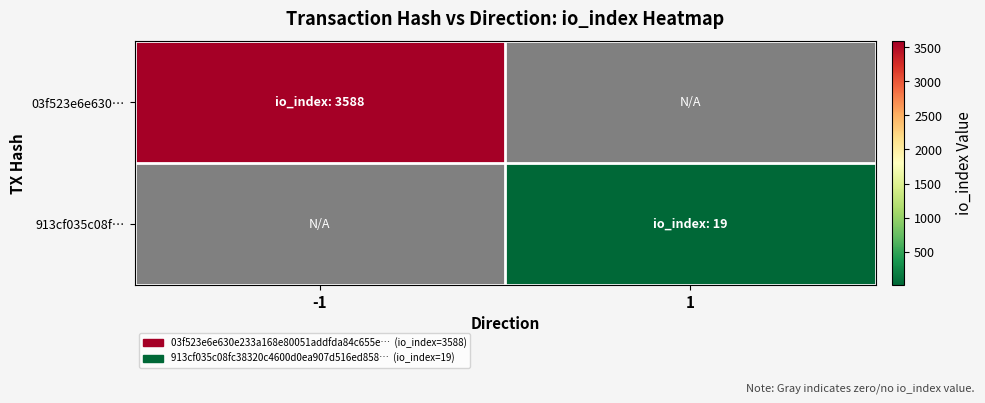

Rank the series by their maximum value, from highest to lowest.

03f523e6e630…, 913cf035c08f…